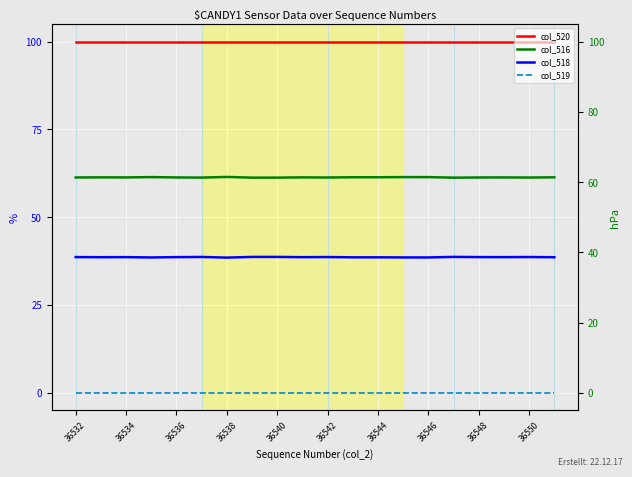

True or false: col_518 has a value of 15.2 at 36538.

False